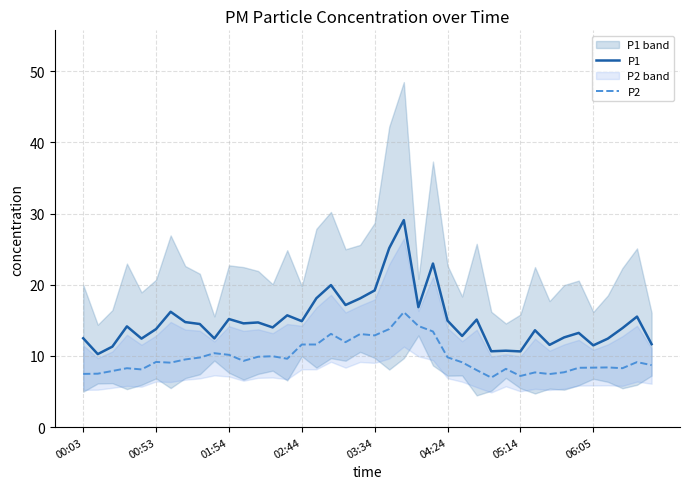

The P1 series shows 19.2 at 03:34. True or false?

True